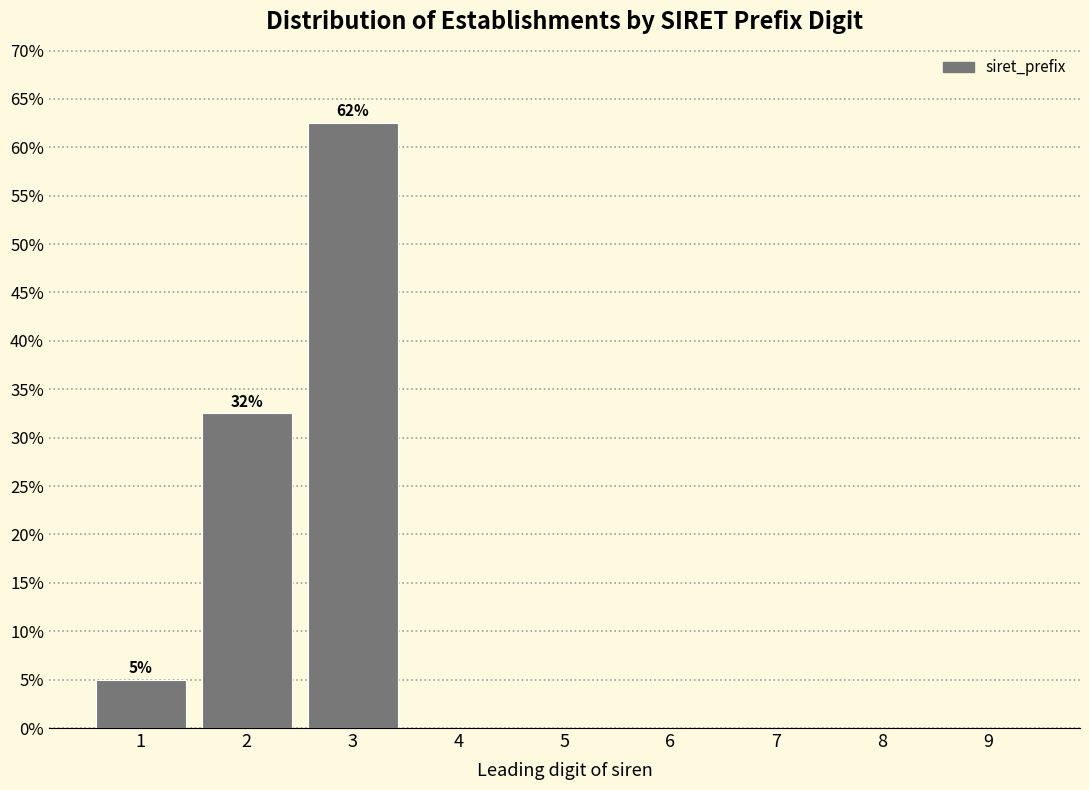

Reading right to left, what are all the values shown in this chart?

9=0.0	8=0.0	7=0.0	6=0.0	5=0.0	4=0.0	3=62.5	2=32.5	1=5.0